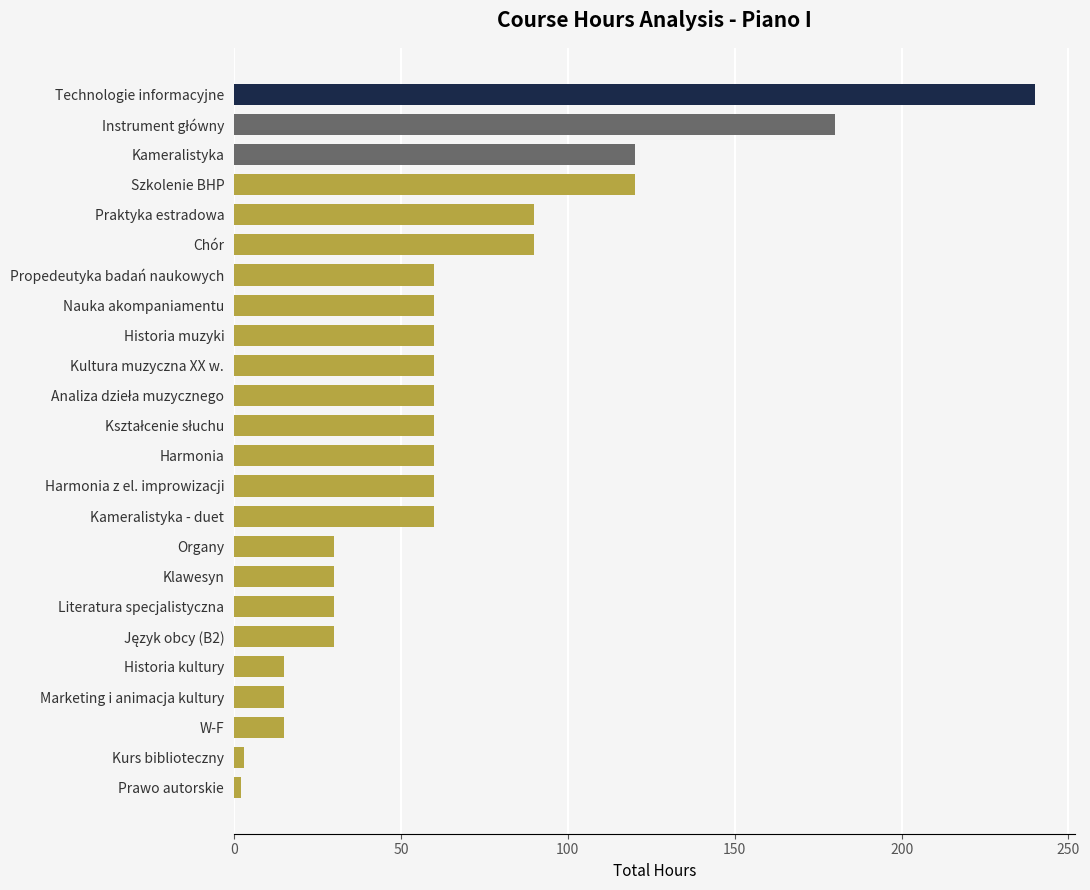

What is the label of the 11th bar from the bottom?

Harmonia z el. improwizacji